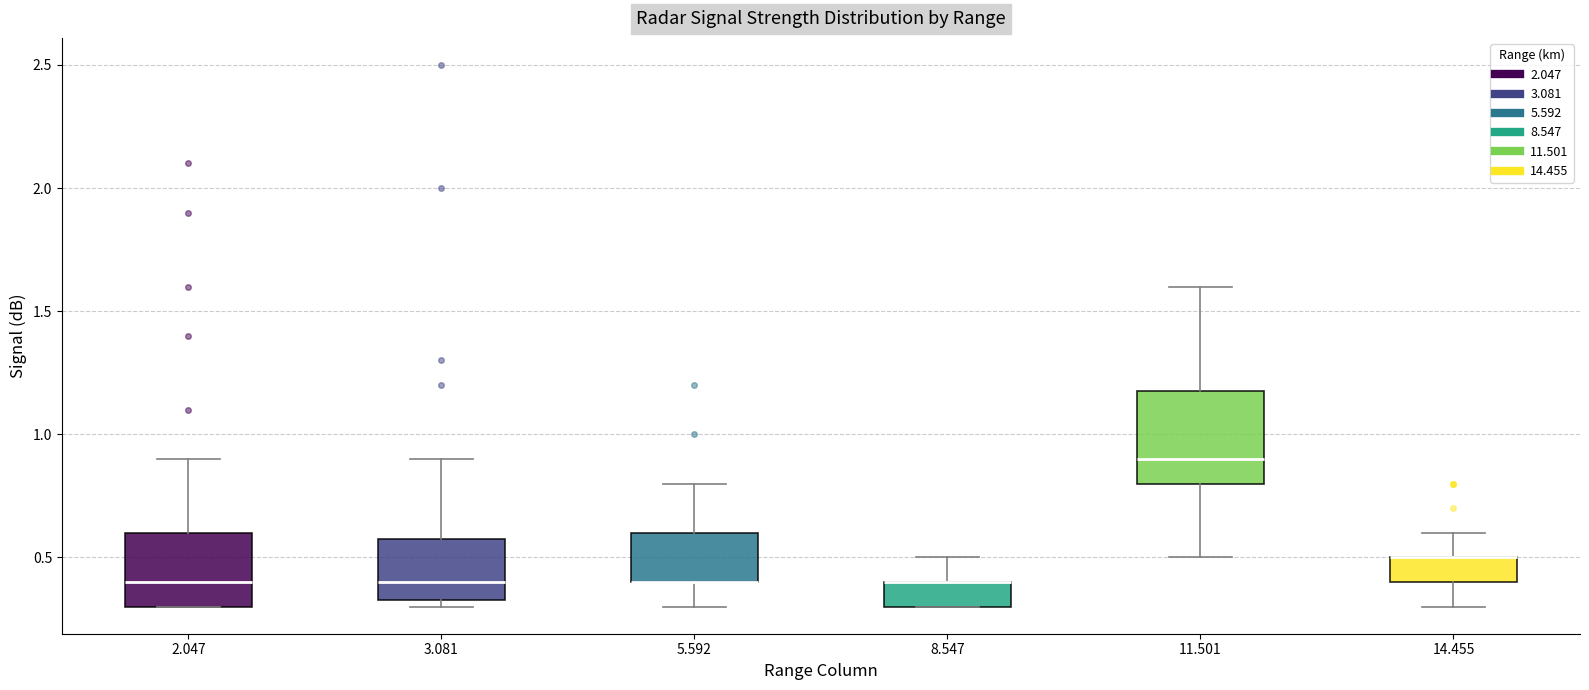

Reading left to right, transcribe this box plot: for each box, give where its median line is, the range the box spans, and where its two whiskers end, as read against the y-axis. The values are not printed on the chart, so give them approximately, as read against the axis.

2.047: median 0.40, box 0.30 to 0.60, whiskers 0.30 to 0.90
3.081: median 0.40, box 0.35 to 0.60, whiskers 0.30 to 0.90
5.592: median 0.40 (drawn on the box's lower edge), box 0.40 to 0.60, whiskers 0.30 to 0.80
8.547: median 0.40 (drawn on the box's upper edge), box 0.30 to 0.40, whiskers 0.30 to 0.50
11.501: median 0.90, box 0.80 to 1.20, whiskers 0.50 to 1.60
14.455: median 0.50 (drawn on the box's upper edge), box 0.40 to 0.50, whiskers 0.30 to 0.60